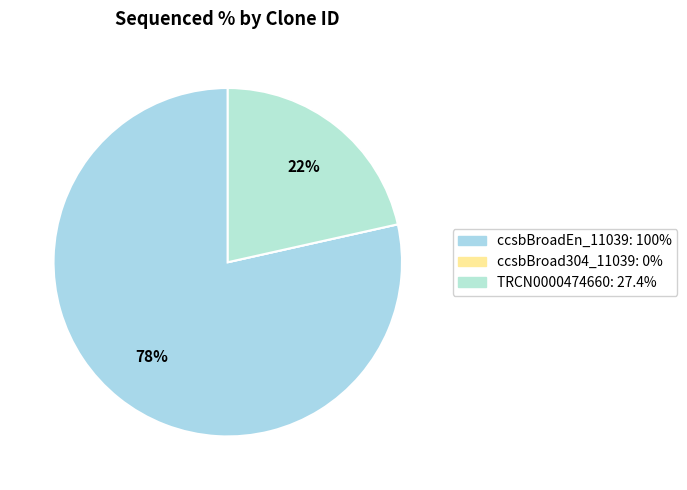

Rank the categories by value from highest to lowest.

ccsbBroadEn_11039, TRCN0000474660, ccsbBroad304_11039